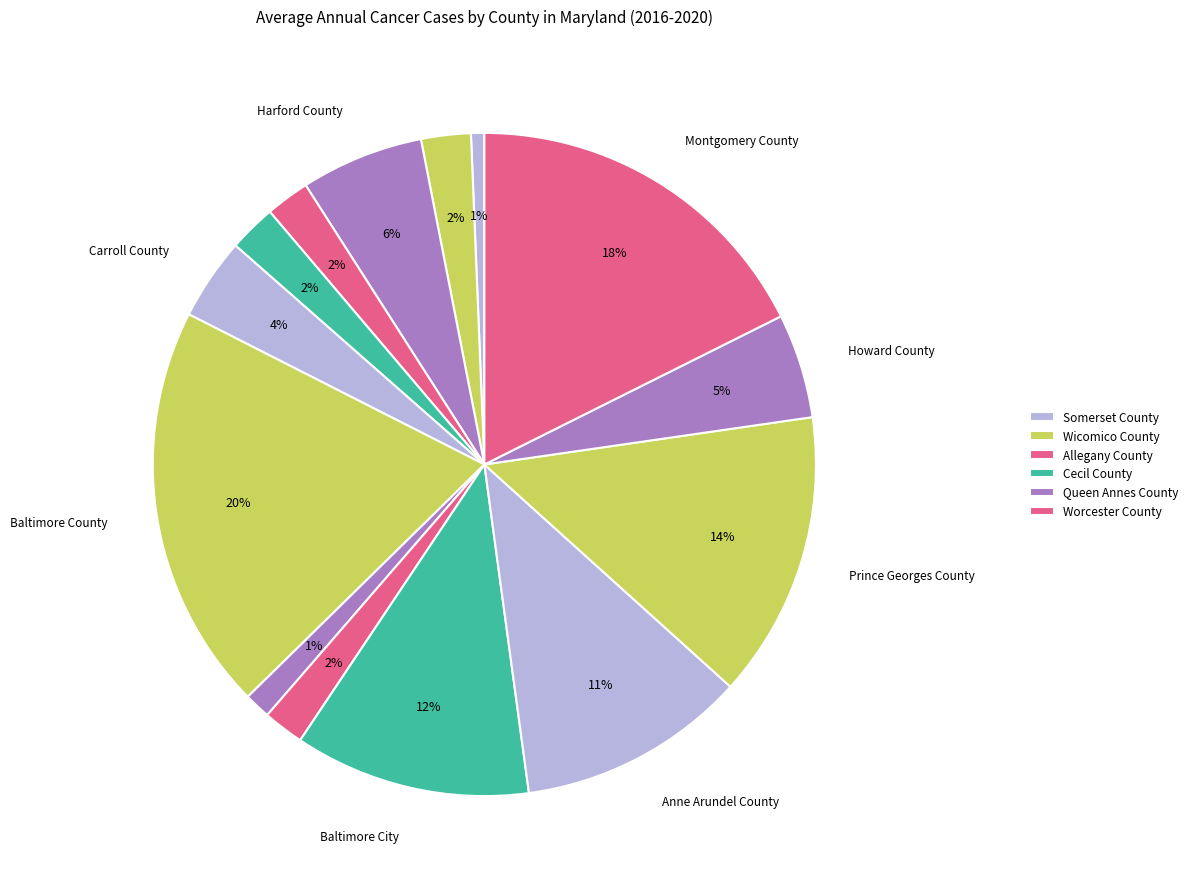

How many segments does this pie chart have?

14